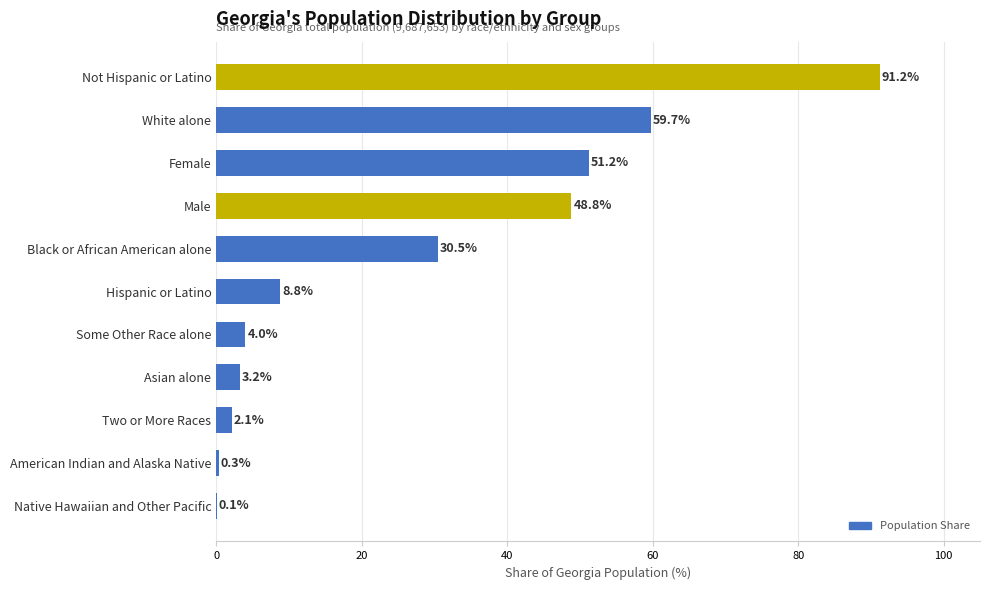

What is the sum of all values?

300.0